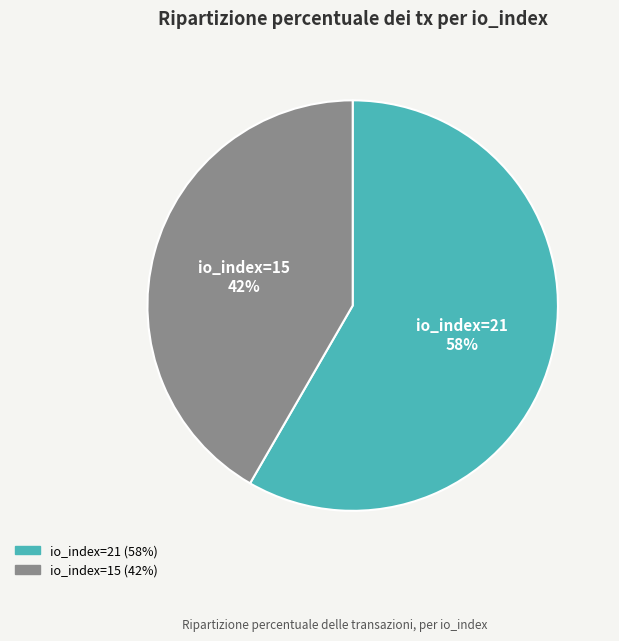

To the nearest percent, what is the combined percentage of io_index=15 and io_index=21?

100%